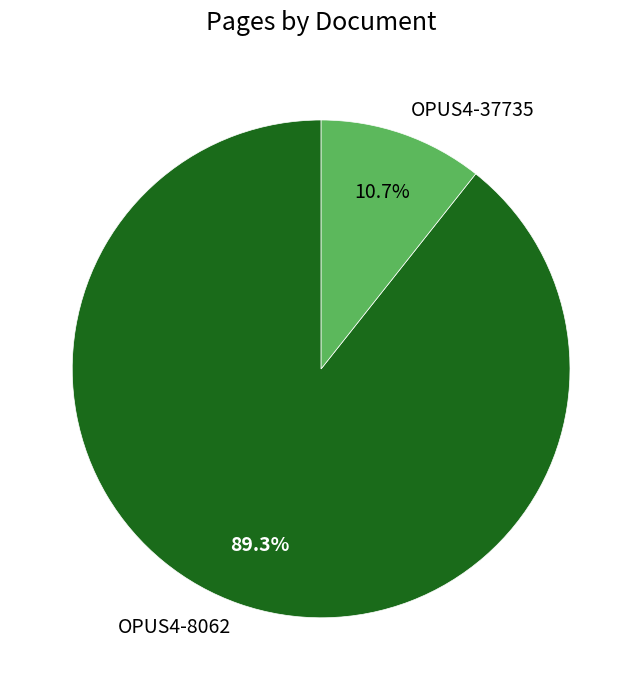

How many slices are in this pie chart?

2